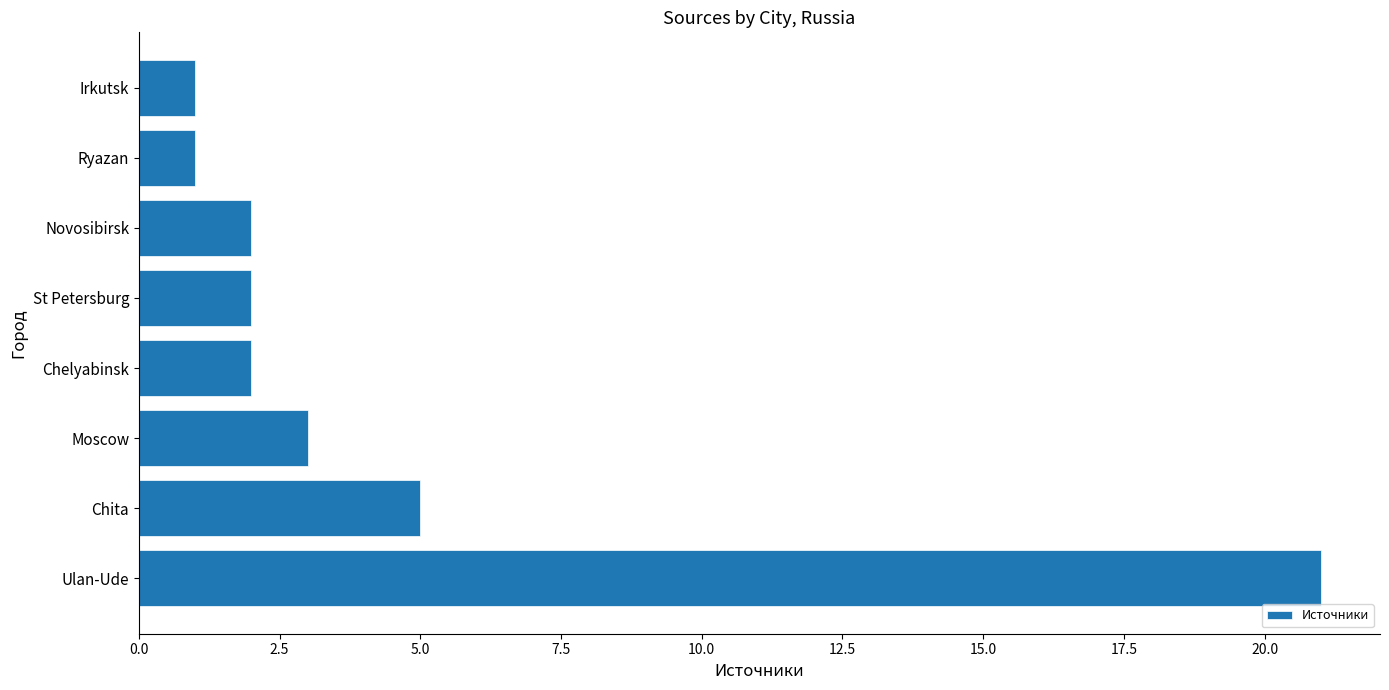

What is the maximum value shown in the chart?

21